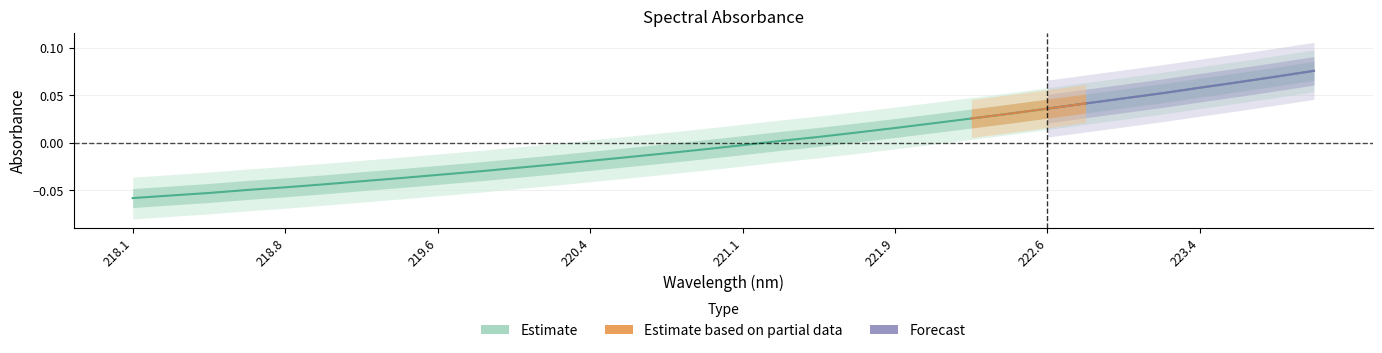

The chart shows a value of 0.0 at 222.6. True or false?

True